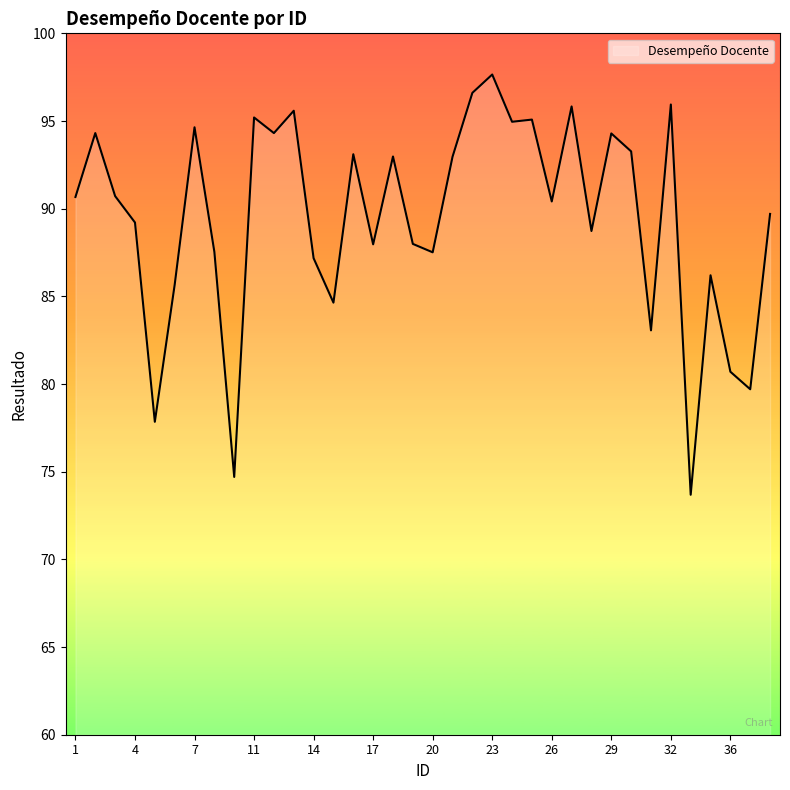

What is the smallest value displayed?

73.7